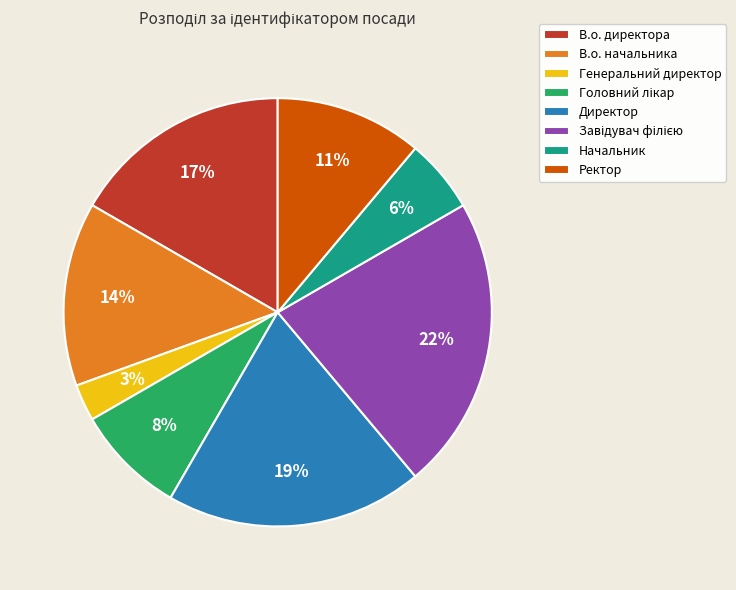

To the nearest percent, what is the difference between the largest and smallest slice percentages?

19%